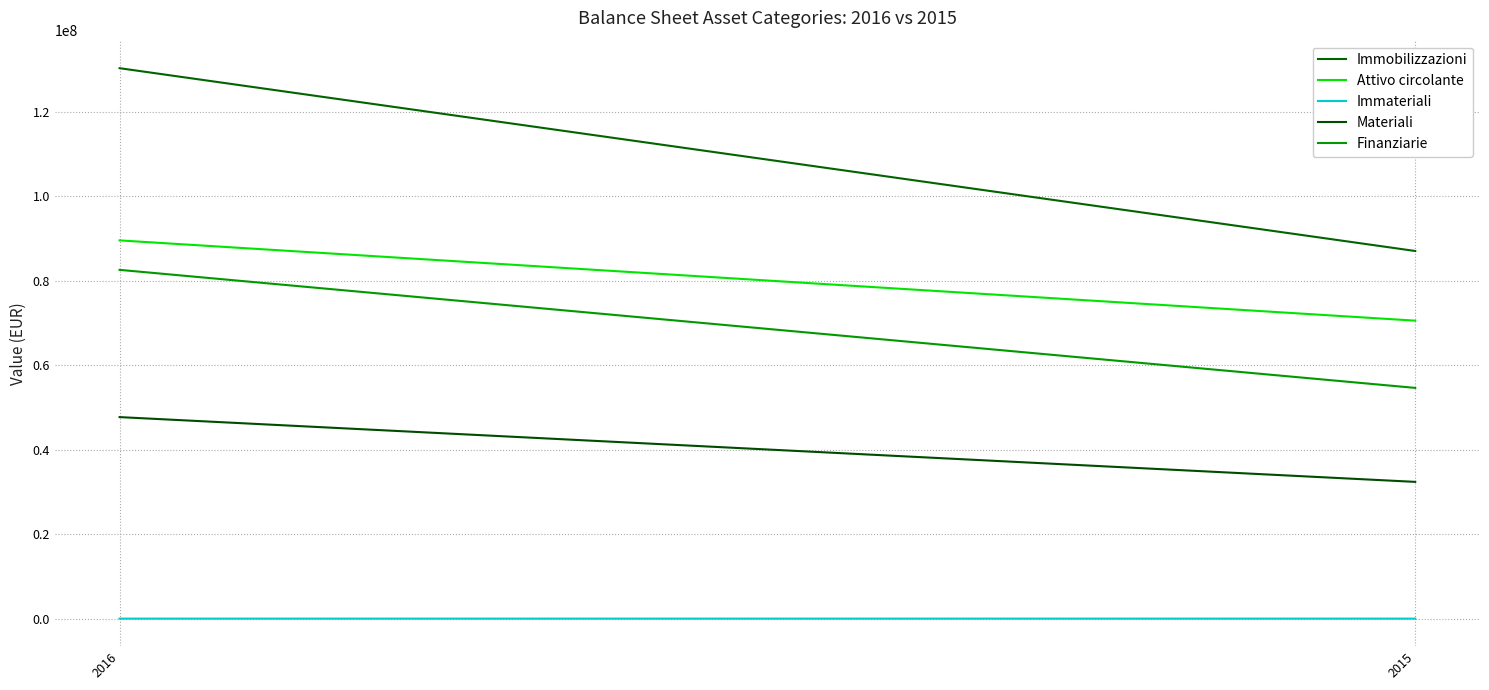

Is it true that Immateriali equals 16907 at 2016?

True